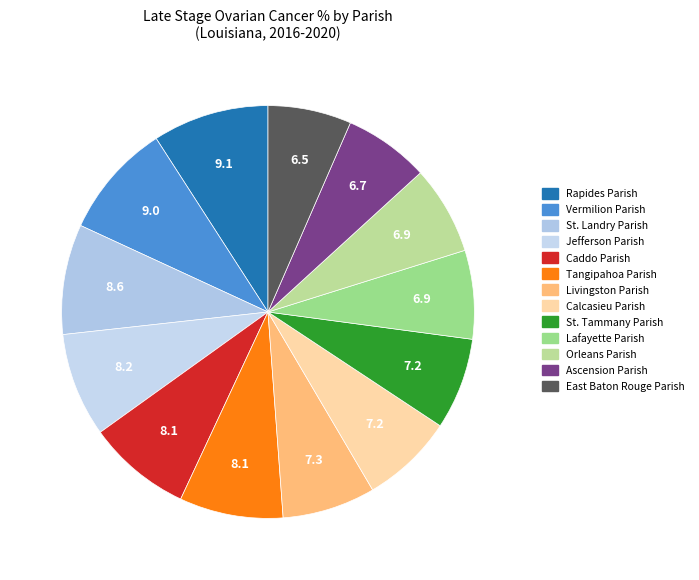

Between East Baton Rouge Parish and Orleans Parish, which is larger?

Orleans Parish